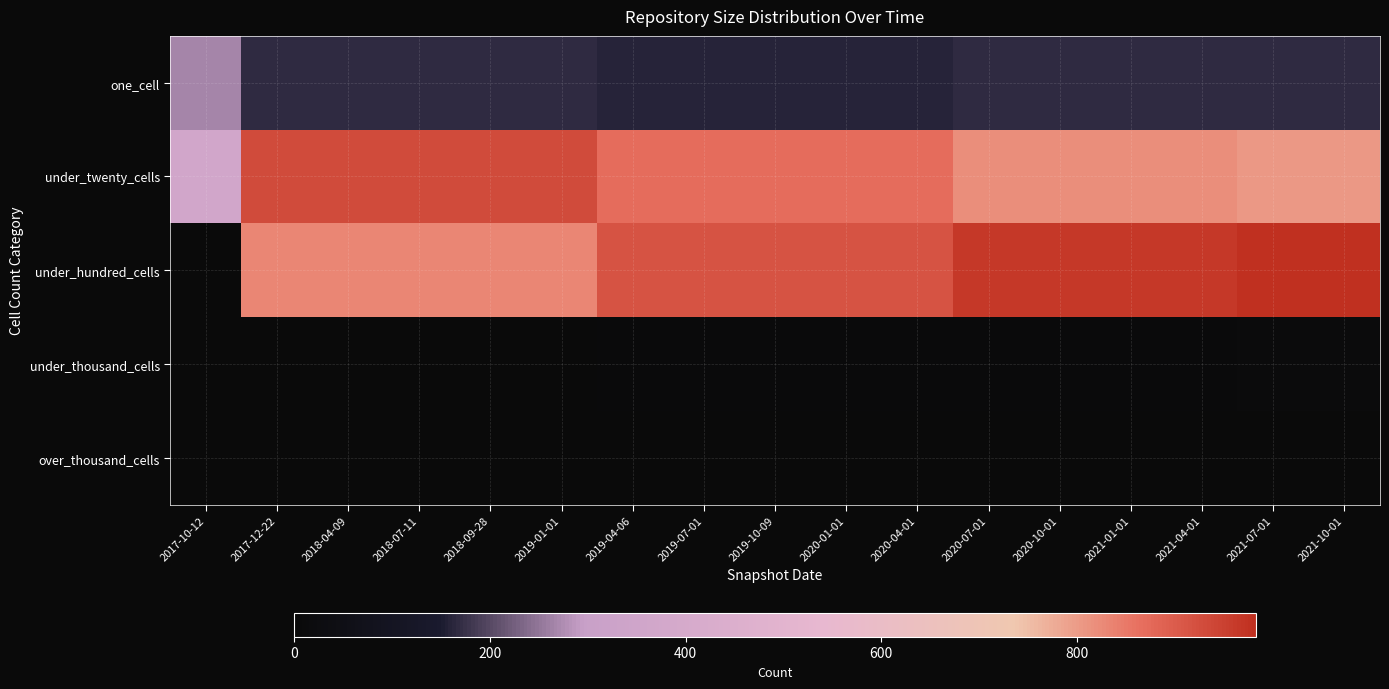

Between 2018-07-11 and 2021-01-01, which series saw the biggest shift?

under_hundred_cells